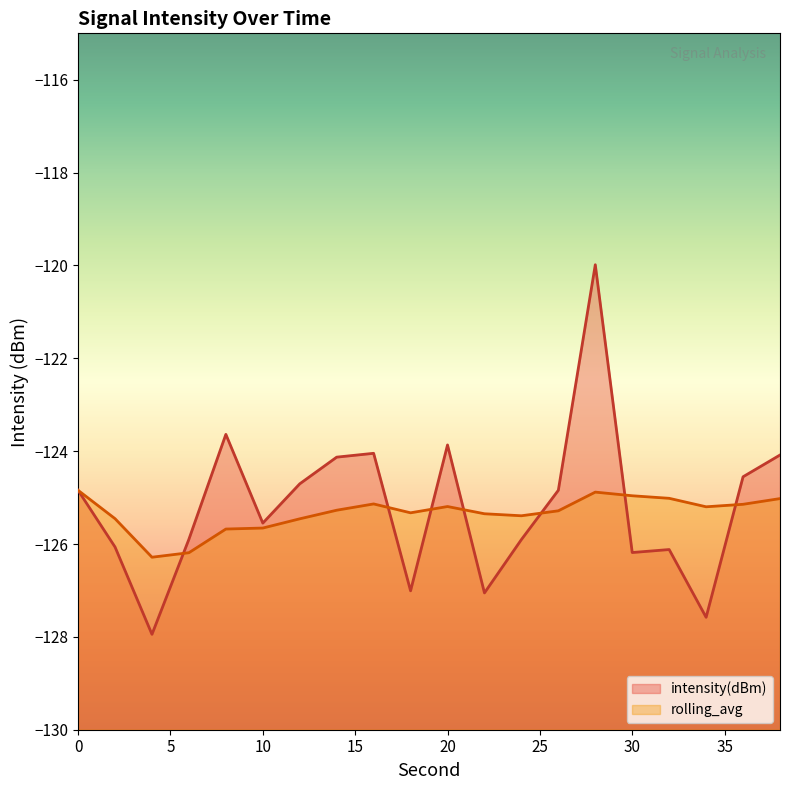

Reading left to right, extract all data points from this chart.

intensity(dBm): -124.8	-126.1	-127.9	-125.9	-123.6	-125.5	-124.7	-124.1	-124.0	-127.0	-123.9	-127.1	-125.9	-124.8	-120.0	-126.2	-126.1	-127.6	-124.6	-124.1
rolling_avg: -124.8	-125.5	-126.3	-126.2	-125.7	-125.7	-125.5	-125.3	-125.1	-125.3	-125.2	-125.3	-125.4	-125.3	-124.9	-125.0	-125.0	-125.2	-125.1	-125.0